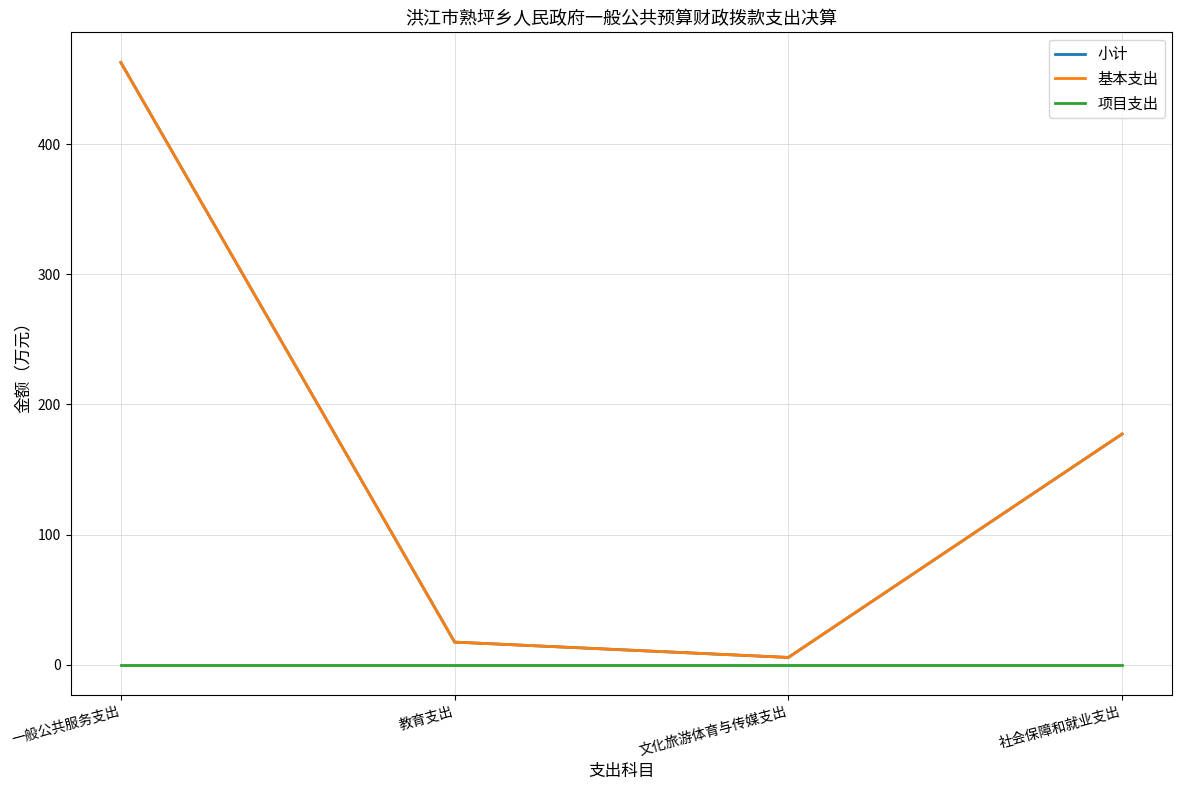

How many lines are shown in the chart?

3